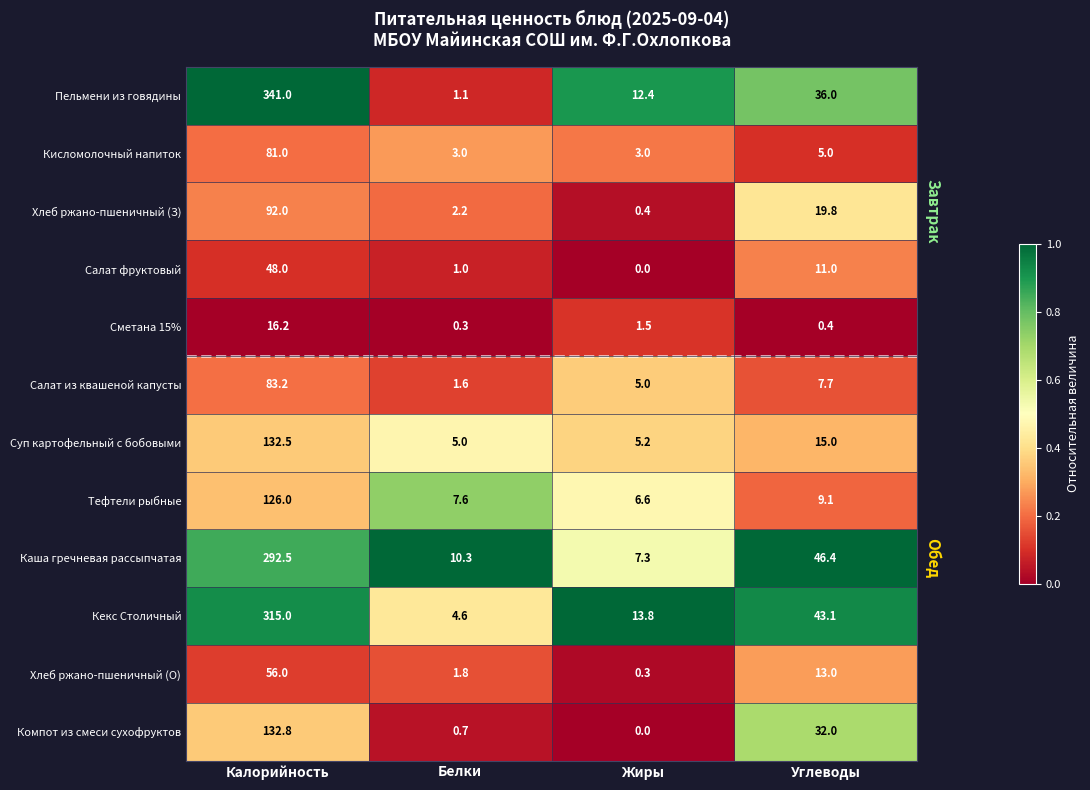

At which label is Суп картофельный с бобовыми closest to 68?

Углеводы